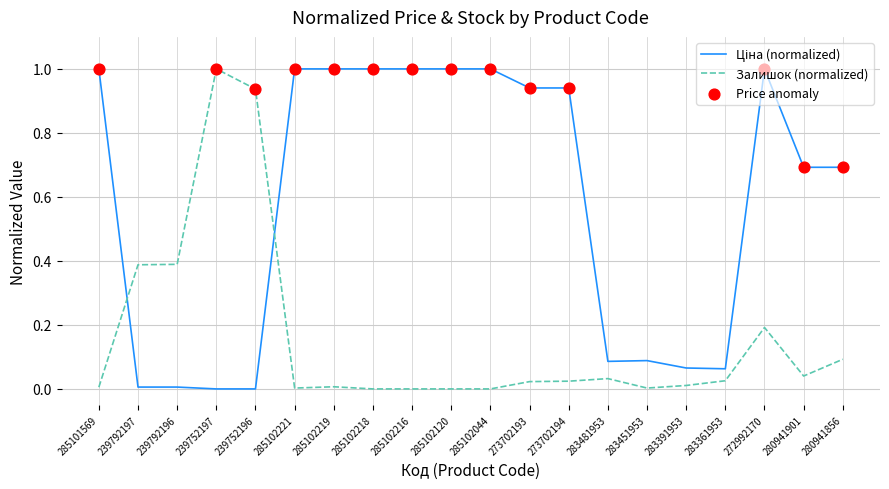

At which category is the sum across all series the highest?

272992170